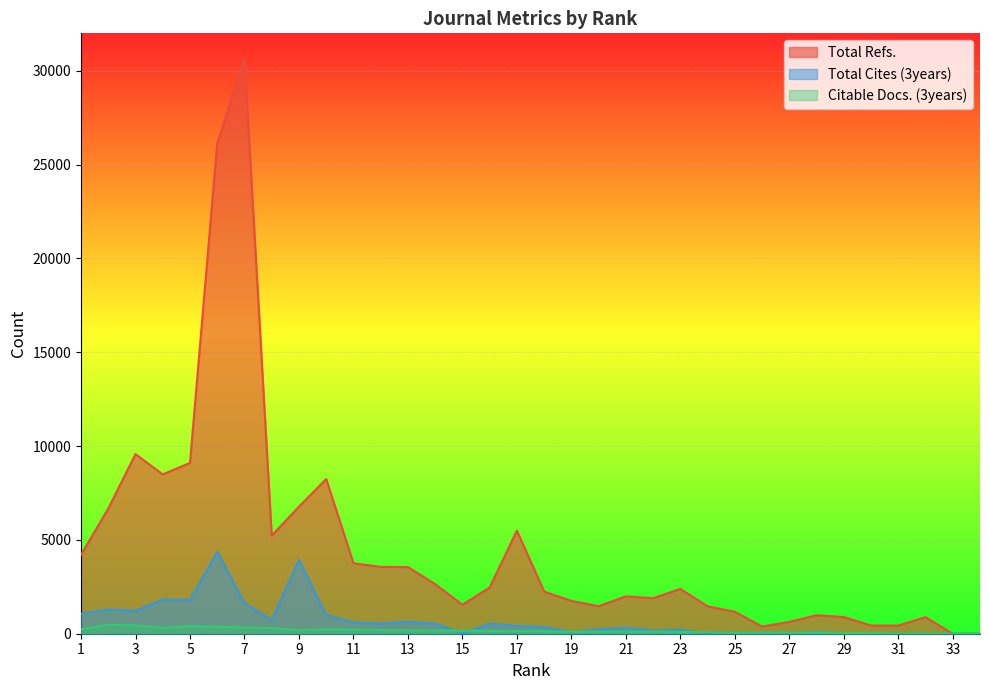

List the labels in order of Total Cites (3years) value, largest first.

6, 9, 4, 5, 7, 2, 3, 1, 10, 8, 13, 11, 12, 14, 16, 17, 18, 21, 20, 23, 22, 19, 28, 25, 29, 15, 27, 24, 30, 26, 31, 32, 33, 34